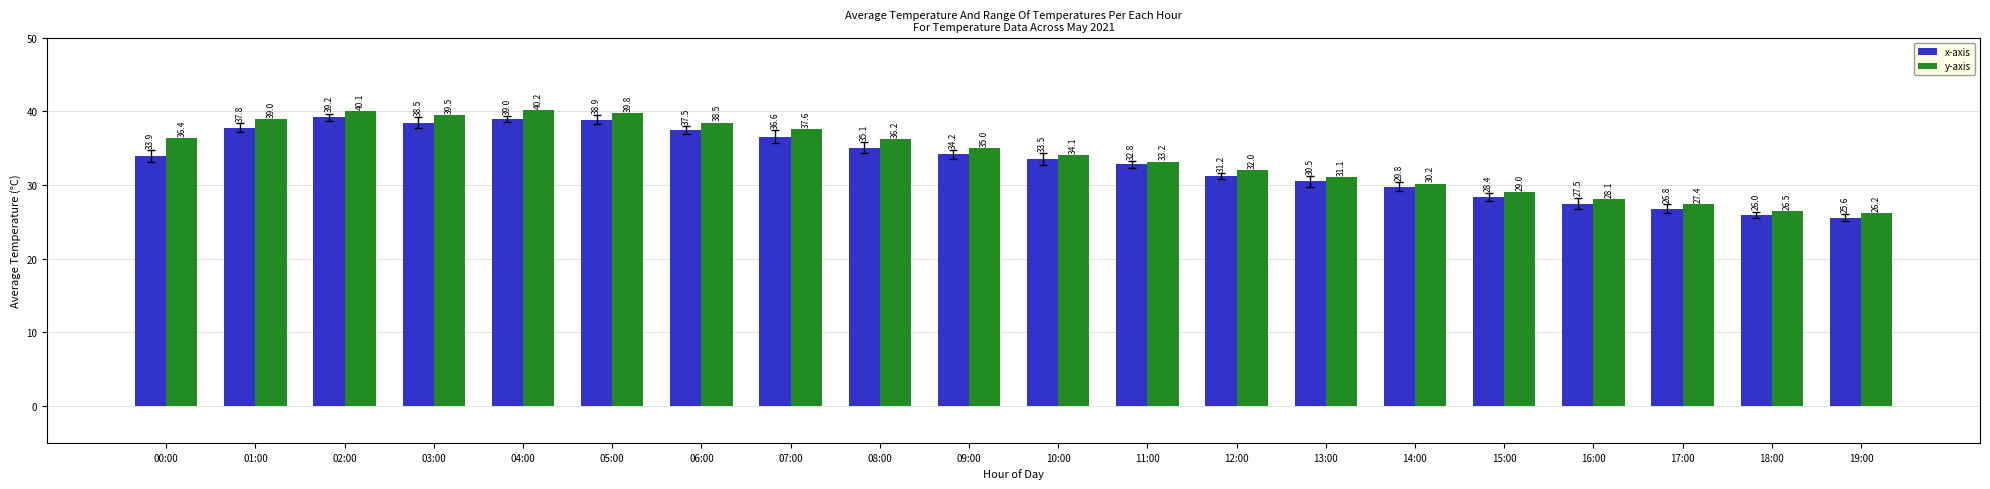

Which series has the largest range (max minus min)?

y-axis